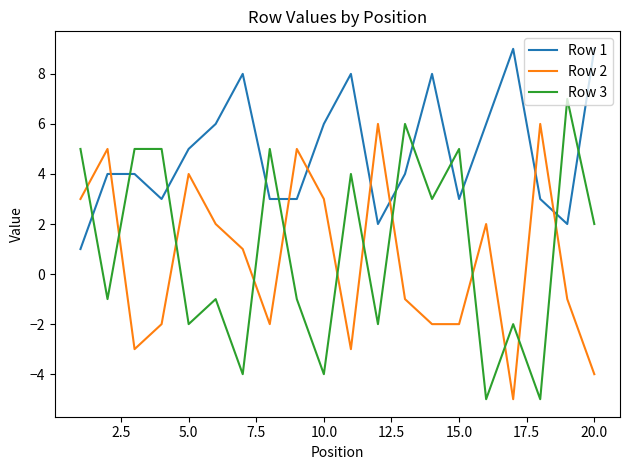

What is the difference between the maximum and minimum values in the Row 3 series?

12